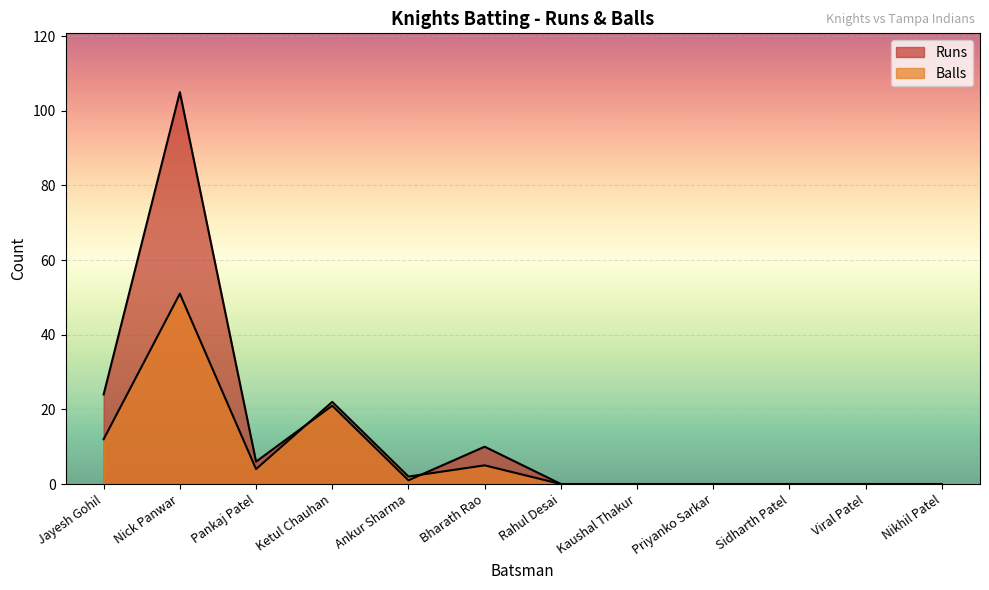

What is the difference between the maximum and minimum values in the Balls series?

51